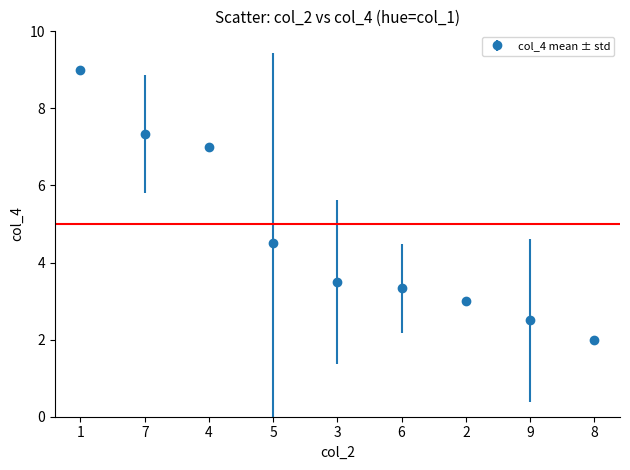

What is the value of the 6th point from the left?

3.3